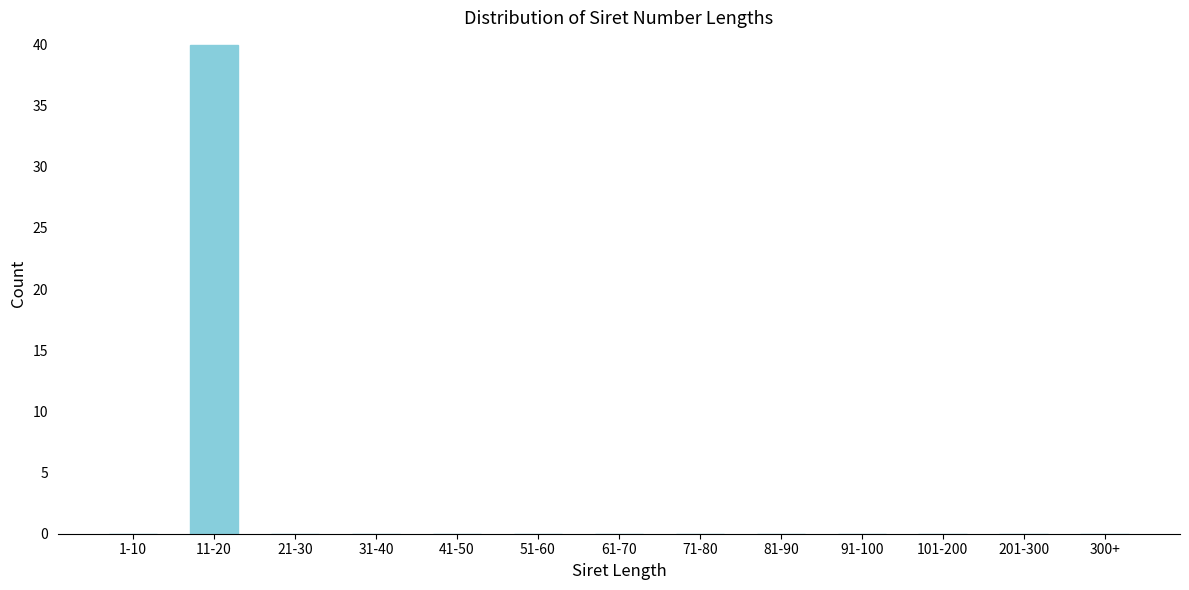

Reading left to right, transcribe all the data shown in this chart.

1-10=0	11-20=40	21-30=0	31-40=0	41-50=0	51-60=0	61-70=0	71-80=0	81-90=0	91-100=0	101-200=0	201-300=0	300+=0